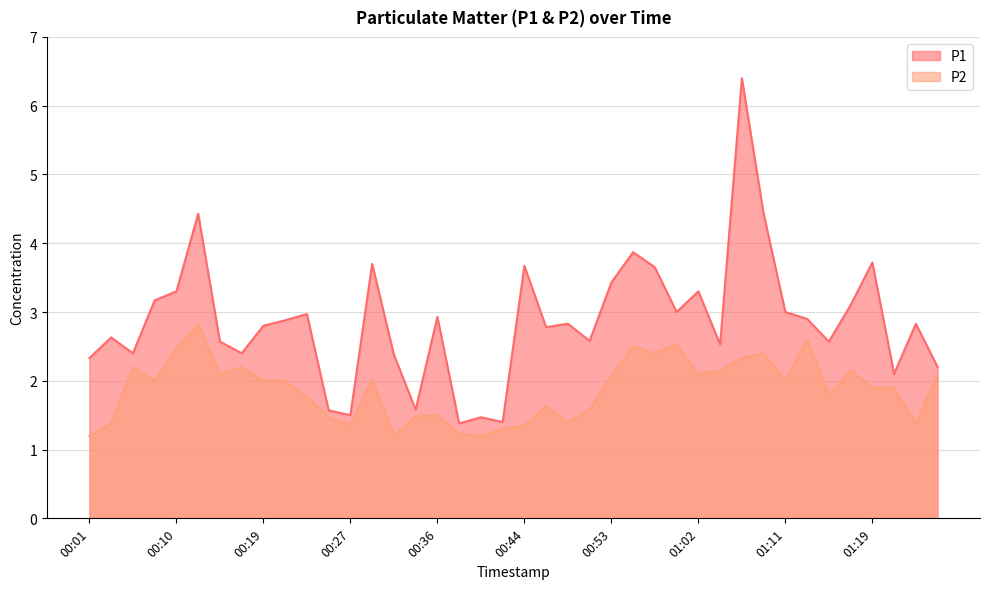

Between 00:44 and 01:17, which series saw the biggest shift?

P2